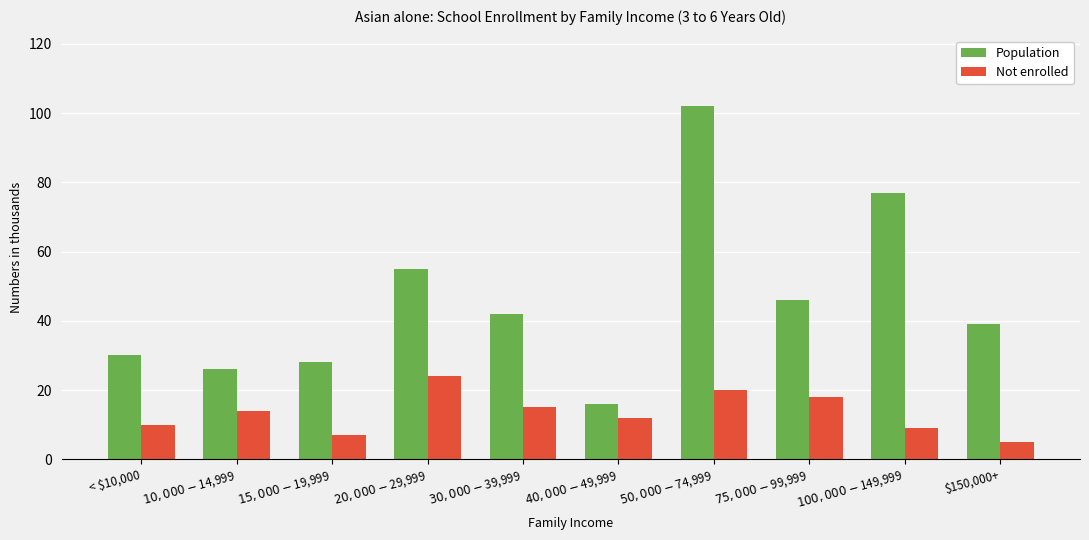

Which category has the lowest value across all series?

$150,000+